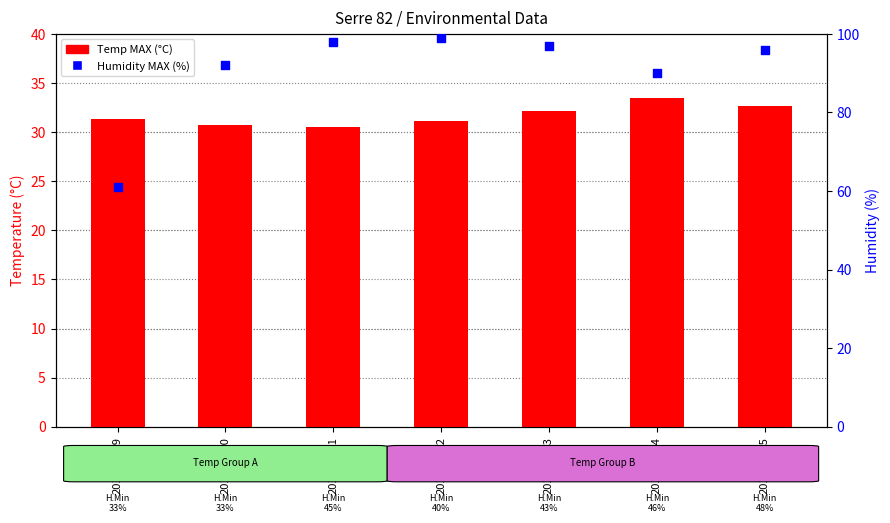

At which category is the sum across all series the highest?

2018-07-12